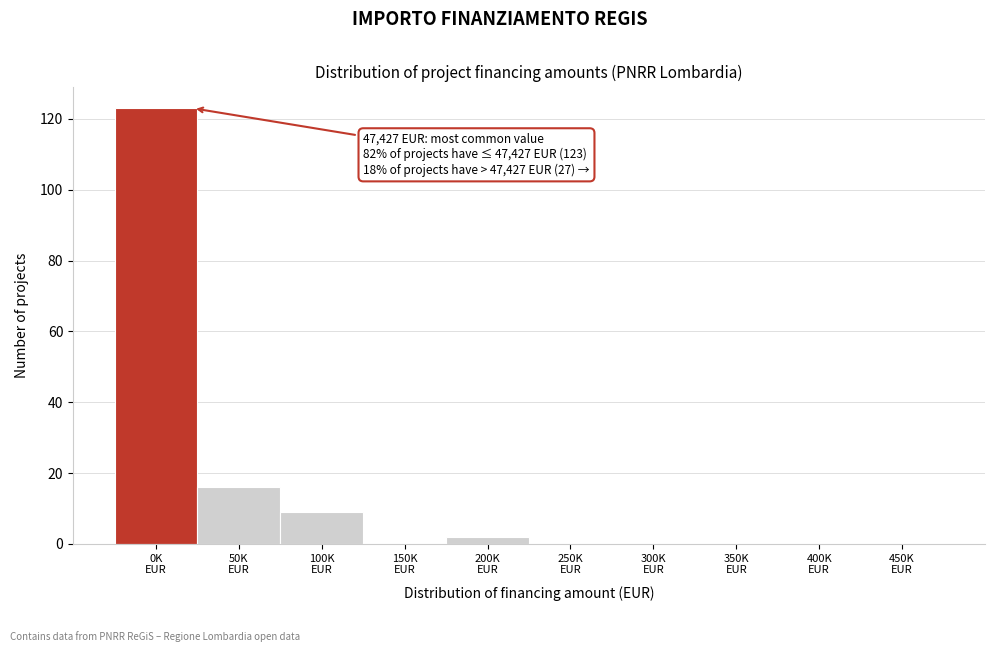

What is the sum of all values?

150